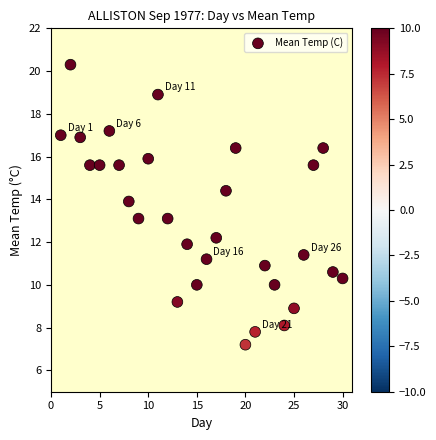

What is the range of Y values (max minus min)?

13.1